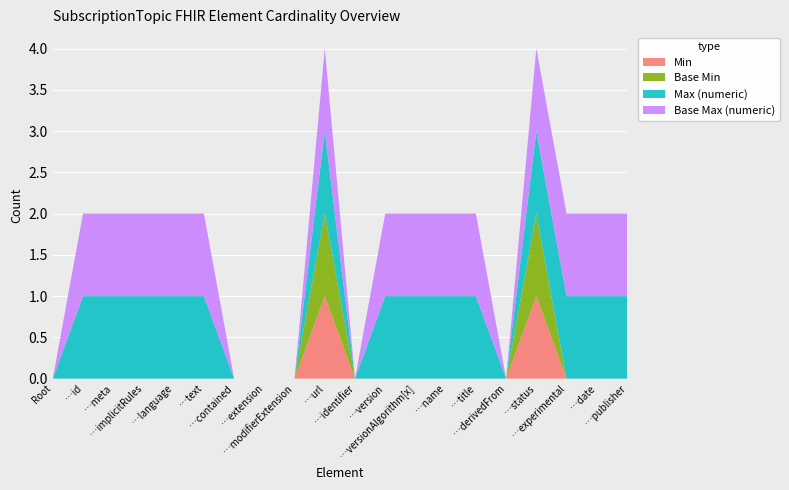

Reading left to right, extract all data points from this chart.

Min: SubscriptionTopic=0	SubscriptionTopic.id=0	SubscriptionTopic.meta=0	SubscriptionTopic.implicitRules=0	SubscriptionTopic.language=0	SubscriptionTopic.text=0	SubscriptionTopic.contained=0	SubscriptionTopic.extension=0	SubscriptionTopic.modifierExtension=0	SubscriptionTopic.url=1	SubscriptionTopic.identifier=0	SubscriptionTopic.version=0	SubscriptionTopic.versionAlgorithm[x]=0	SubscriptionTopic.name=0	SubscriptionTopic.title=0	SubscriptionTopic.derivedFrom=0	SubscriptionTopic.status=1	SubscriptionTopic.experimental=0	SubscriptionTopic.date=0	SubscriptionTopic.publisher=0
Base Min: SubscriptionTopic=0	SubscriptionTopic.id=0	SubscriptionTopic.meta=0	SubscriptionTopic.implicitRules=0	SubscriptionTopic.language=0	SubscriptionTopic.text=0	SubscriptionTopic.contained=0	SubscriptionTopic.extension=0	SubscriptionTopic.modifierExtension=0	SubscriptionTopic.url=1	SubscriptionTopic.identifier=0	SubscriptionTopic.version=0	SubscriptionTopic.versionAlgorithm[x]=0	SubscriptionTopic.name=0	SubscriptionTopic.title=0	SubscriptionTopic.derivedFrom=0	SubscriptionTopic.status=1	SubscriptionTopic.experimental=0	SubscriptionTopic.date=0	SubscriptionTopic.publisher=0
Max (numeric): SubscriptionTopic=0	SubscriptionTopic.id=1	SubscriptionTopic.meta=1	SubscriptionTopic.implicitRules=1	SubscriptionTopic.language=1	SubscriptionTopic.text=1	SubscriptionTopic.contained=0	SubscriptionTopic.extension=0	SubscriptionTopic.modifierExtension=0	SubscriptionTopic.url=1	SubscriptionTopic.identifier=0	SubscriptionTopic.version=1	SubscriptionTopic.versionAlgorithm[x]=1	SubscriptionTopic.name=1	SubscriptionTopic.title=1	SubscriptionTopic.derivedFrom=0	SubscriptionTopic.status=1	SubscriptionTopic.experimental=1	SubscriptionTopic.date=1	SubscriptionTopic.publisher=1
Base Max (numeric): SubscriptionTopic=0	SubscriptionTopic.id=1	SubscriptionTopic.meta=1	SubscriptionTopic.implicitRules=1	SubscriptionTopic.language=1	SubscriptionTopic.text=1	SubscriptionTopic.contained=0	SubscriptionTopic.extension=0	SubscriptionTopic.modifierExtension=0	SubscriptionTopic.url=1	SubscriptionTopic.identifier=0	SubscriptionTopic.version=1	SubscriptionTopic.versionAlgorithm[x]=1	SubscriptionTopic.name=1	SubscriptionTopic.title=1	SubscriptionTopic.derivedFrom=0	SubscriptionTopic.status=1	SubscriptionTopic.experimental=1	SubscriptionTopic.date=1	SubscriptionTopic.publisher=1